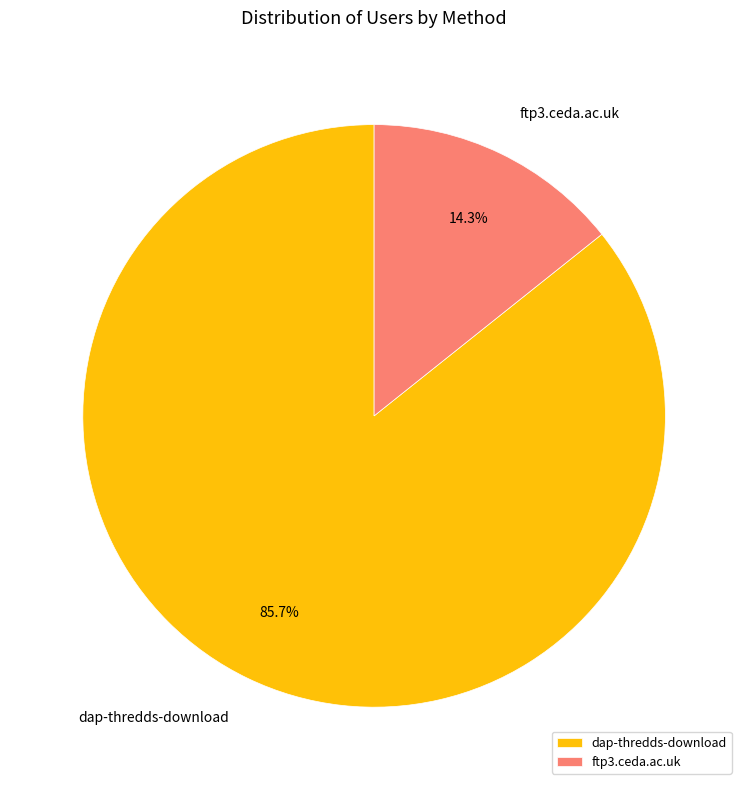

Is ftp3.ceda.ac.uk the majority of the pie?

No